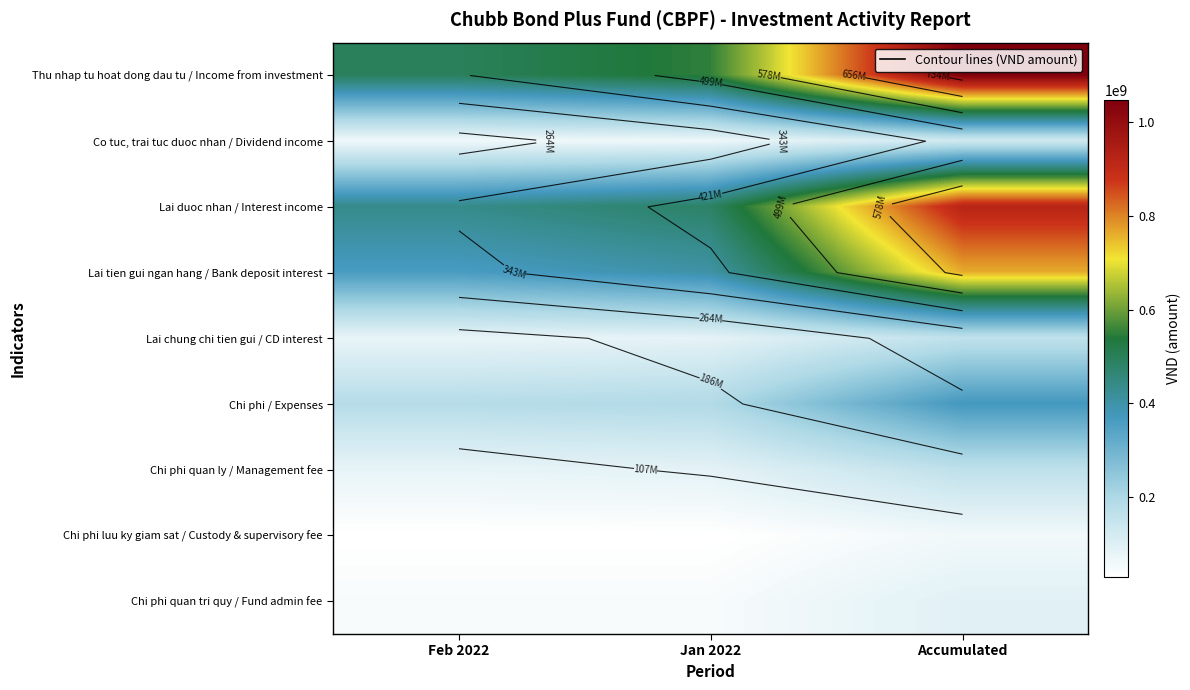

At which category is the sum across all series the highest?

Accumulated